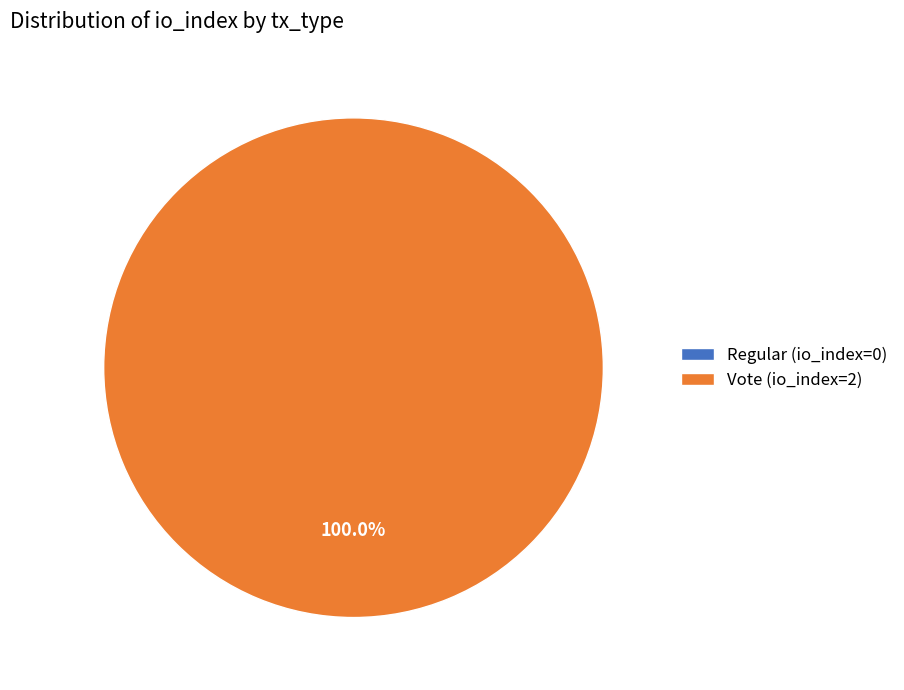

How many segments does this pie chart have?

2